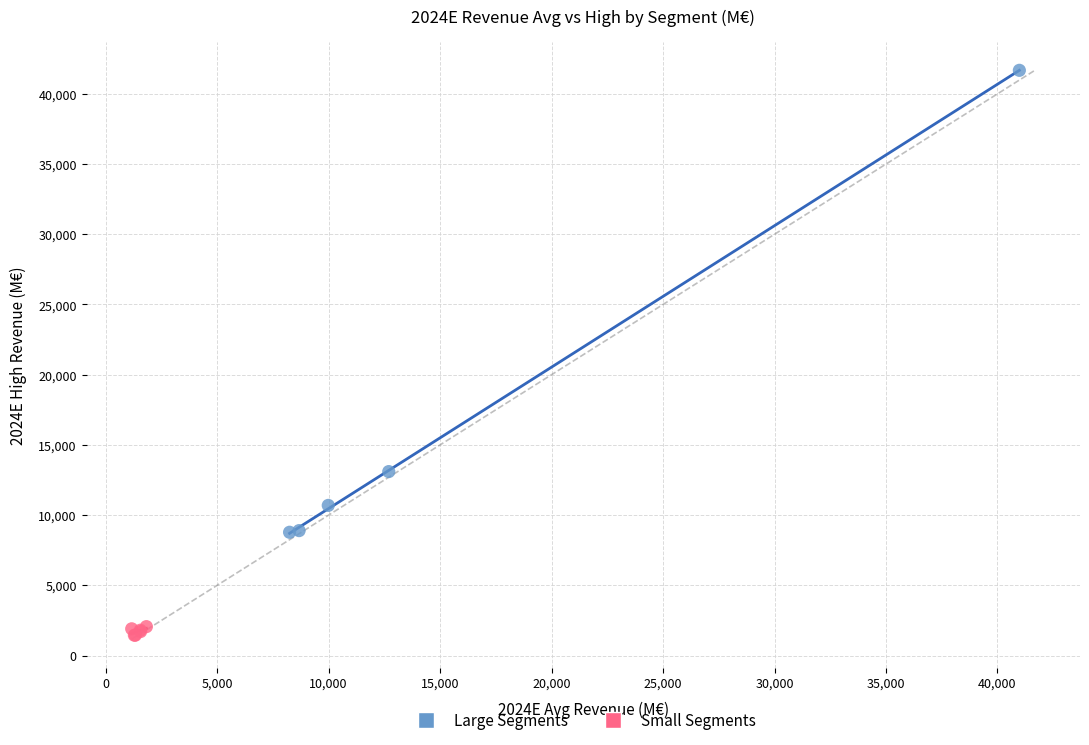

Which series contains the highest Y value?

Large Segments